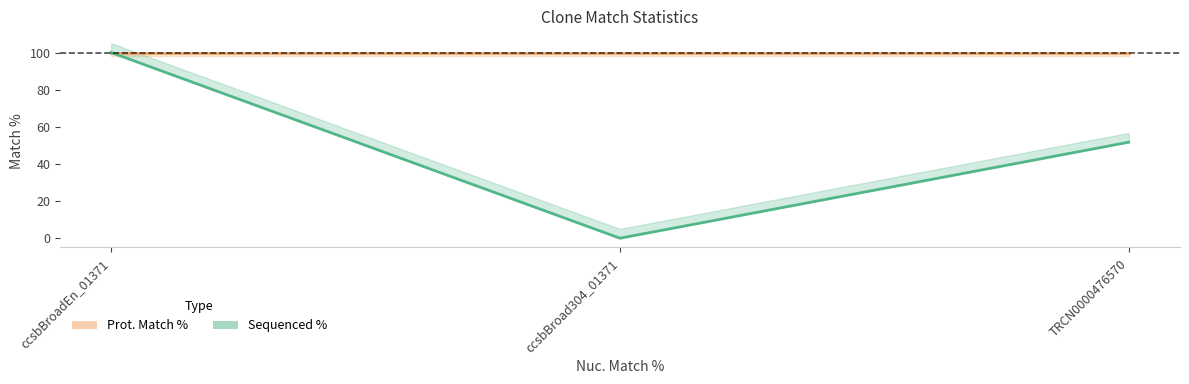

How many positive values does the Sequenced % series have?

2